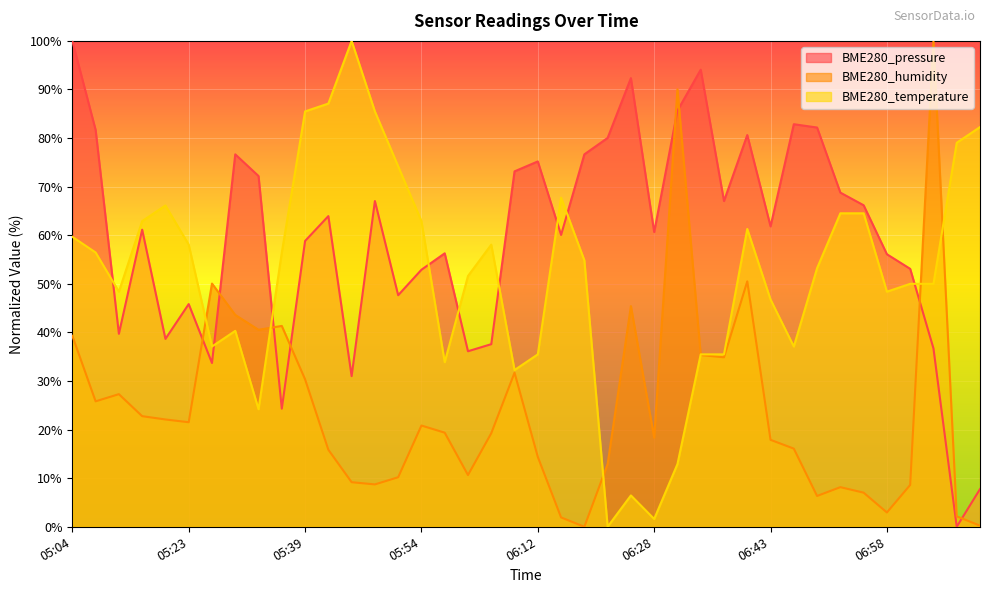

Does the chart display data point markers on the line(s)?

No